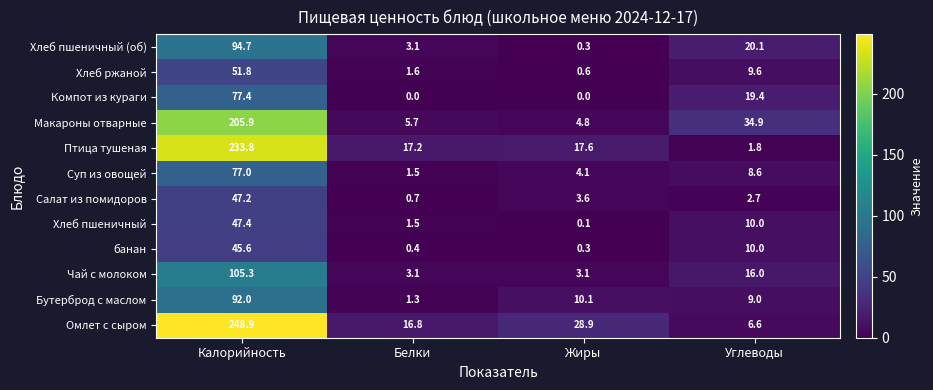

At which label is Хлеб ржаной closest to 26?

Углеводы